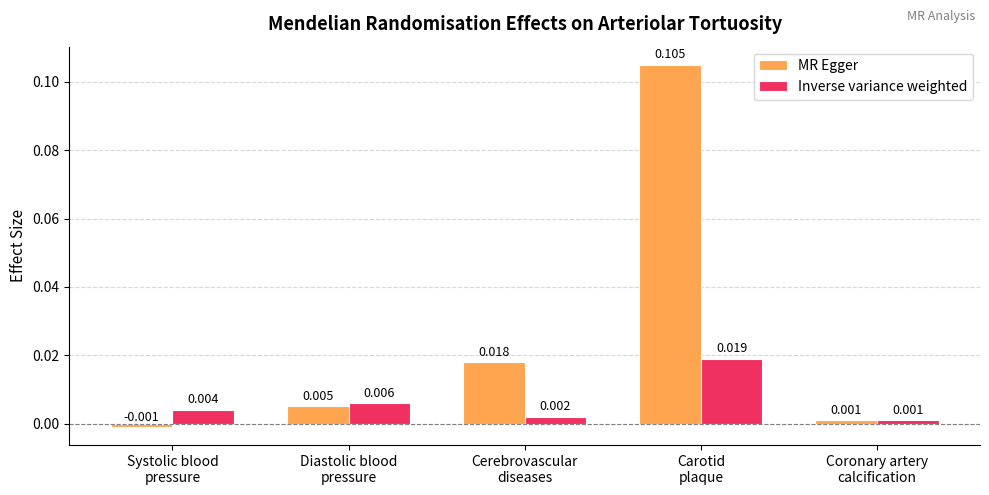

List the series in order of their overall mean, highest first.

MR Egger, Inverse variance weighted